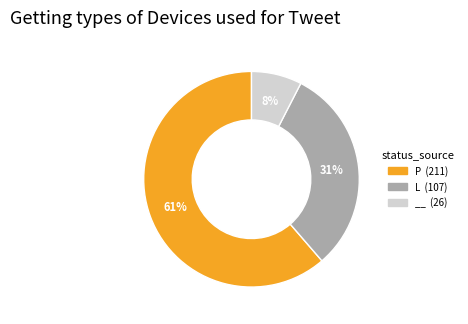

Between L (107) and __ (26), which is larger?

L (107)